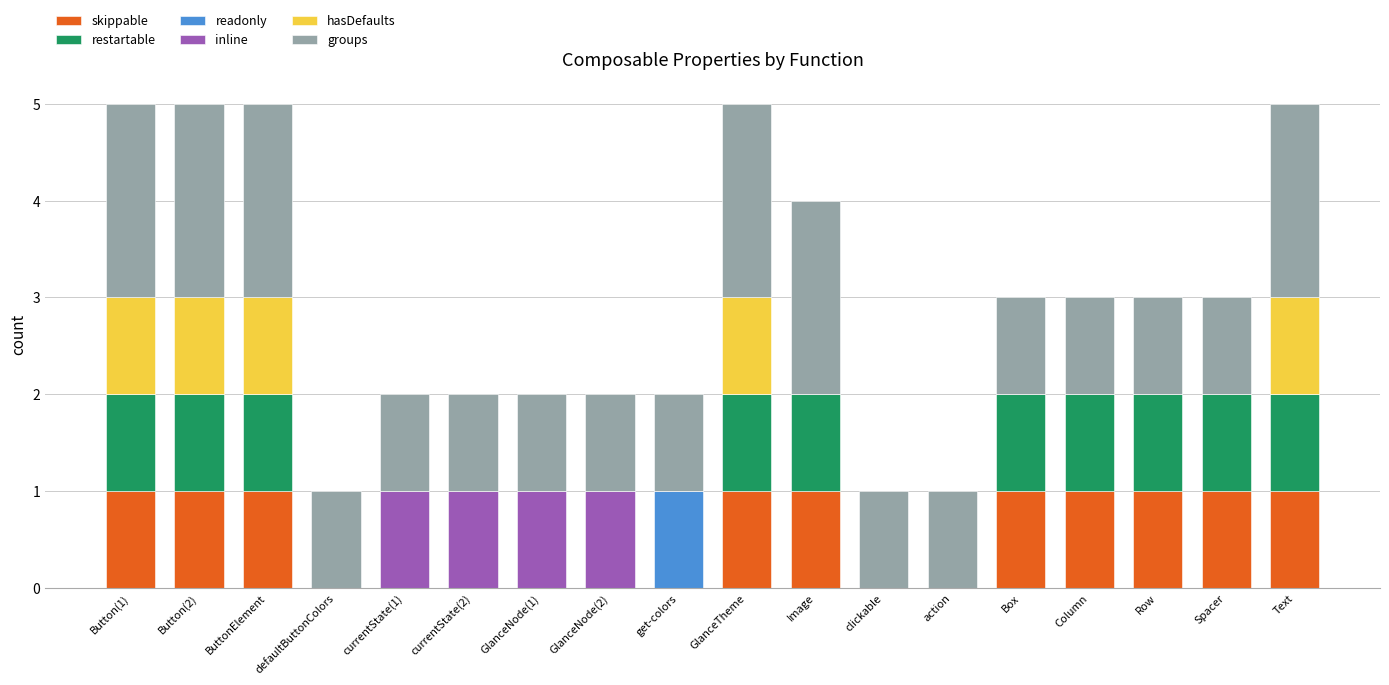

What is the sum of the restartable values at Column and currentState(2)?

1